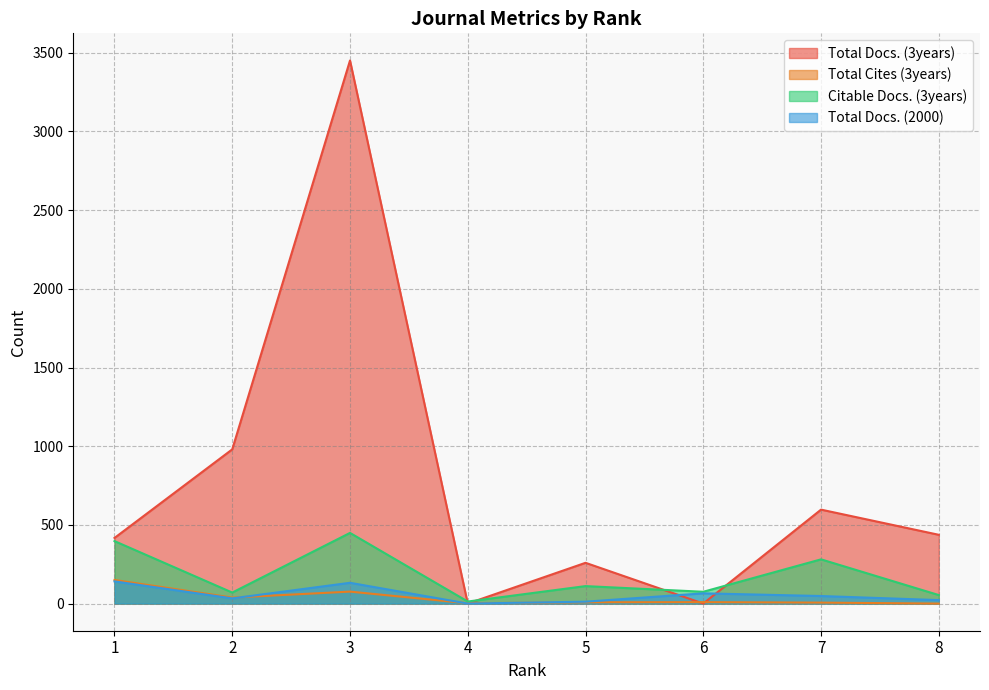

Does the chart have visible grid lines?

Yes